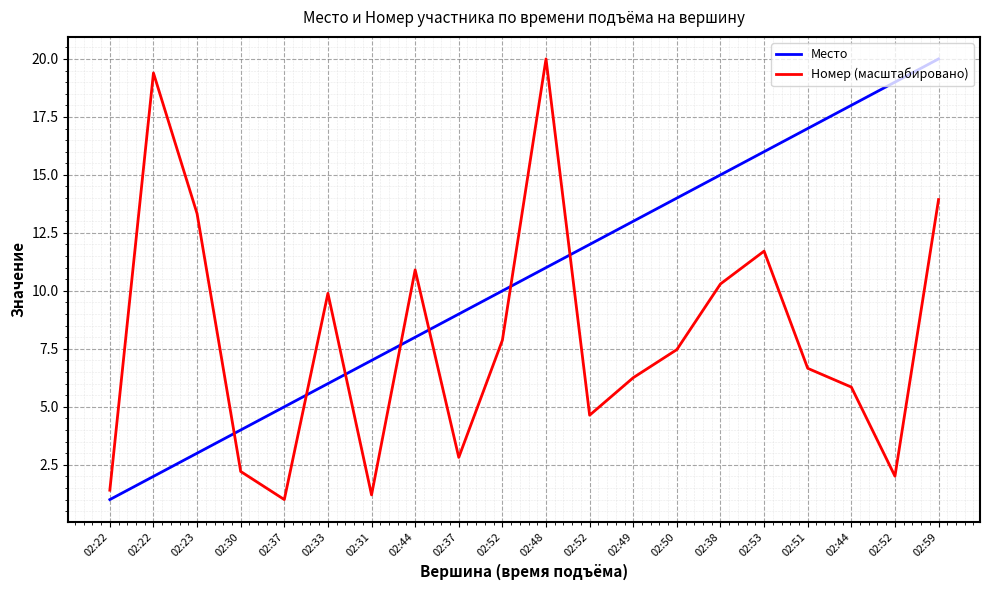

Reading left to right, what are all the values shown in this chart?

Место: 1.0	2.0	3.0	4.0	5.0	6.0	7.0	8.0	9.0	10.0	11.0	12.0	13.0	14.0	15.0	16.0	17.0	18.0	19.0	20.0
Номер (масштабировано): 1.4	19.4	13.3	2.2	1.0	9.9	1.2	10.9	2.8	7.9	20.0	4.6	6.3	7.5	10.3	11.7	6.7	5.9	2.0	13.9